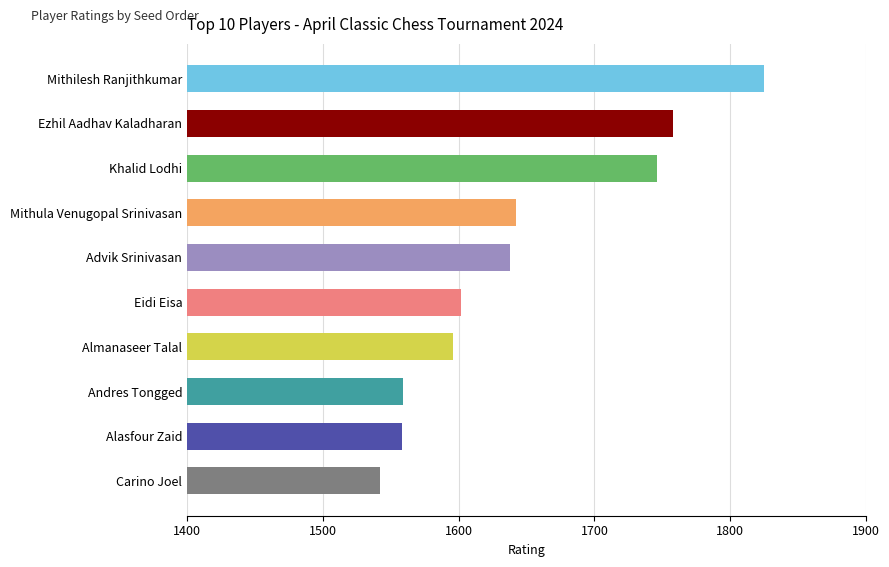

Is it true that the value at Eidi Eisa is 1602?

True